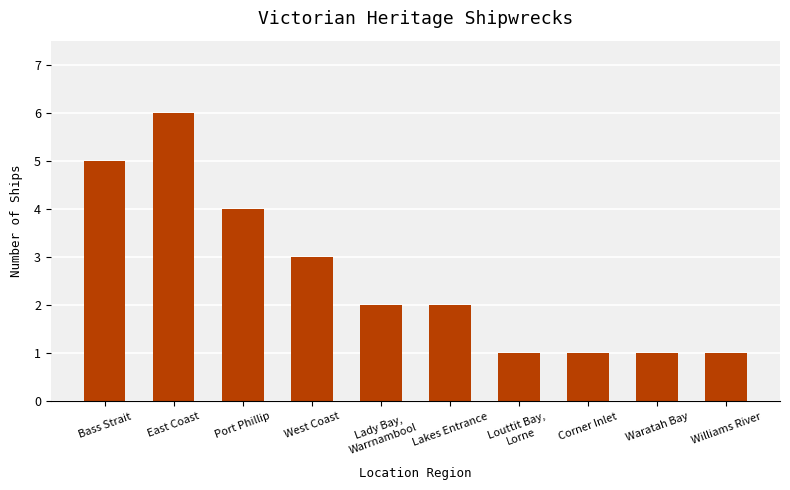

What is the greatest value displayed?

6